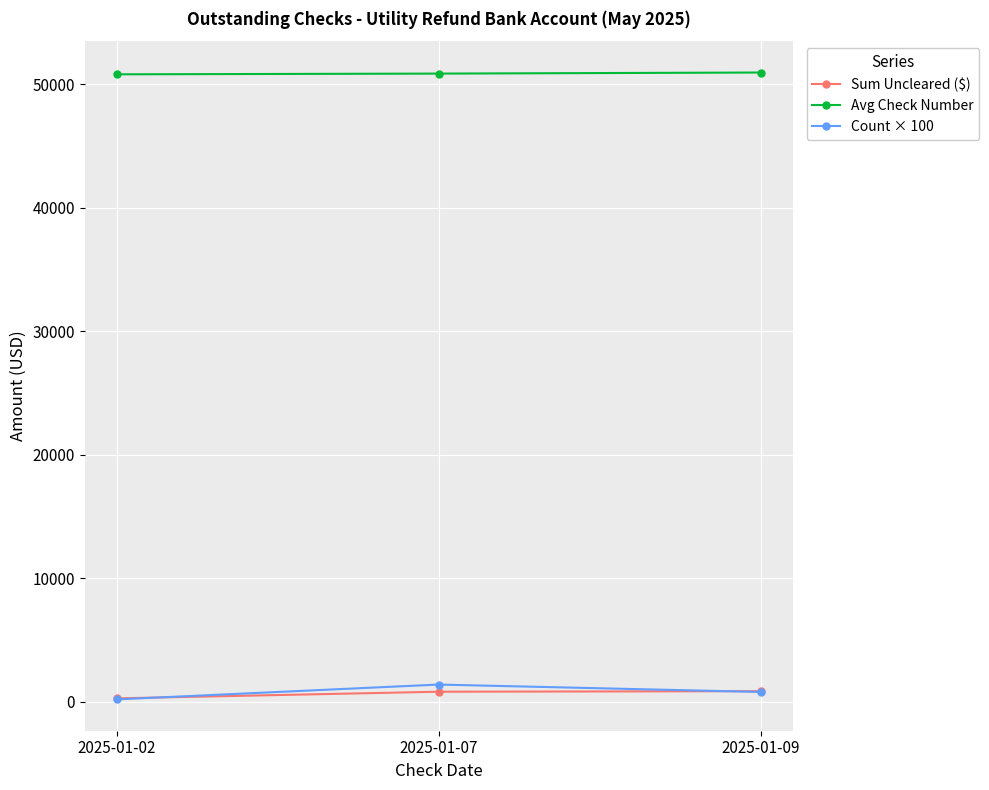

At which label does Count × 100 first exceed 800?

2025-01-07